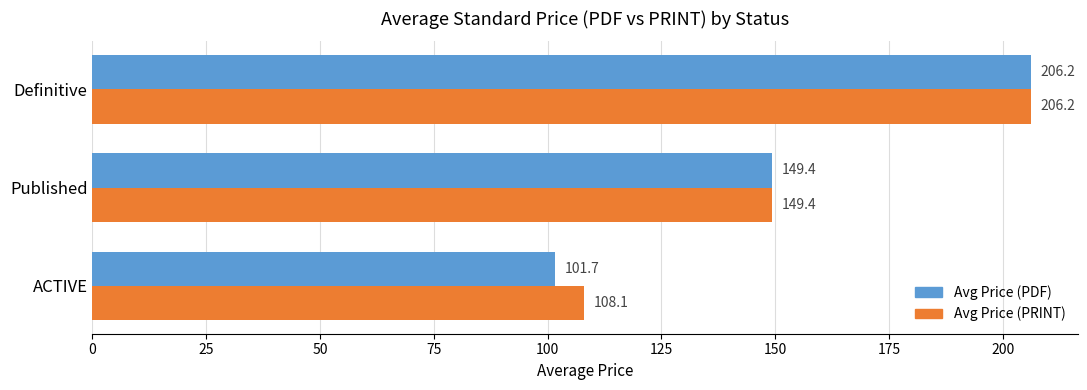

Where is Avg Price (PDF) nearest to the value 153?

Published